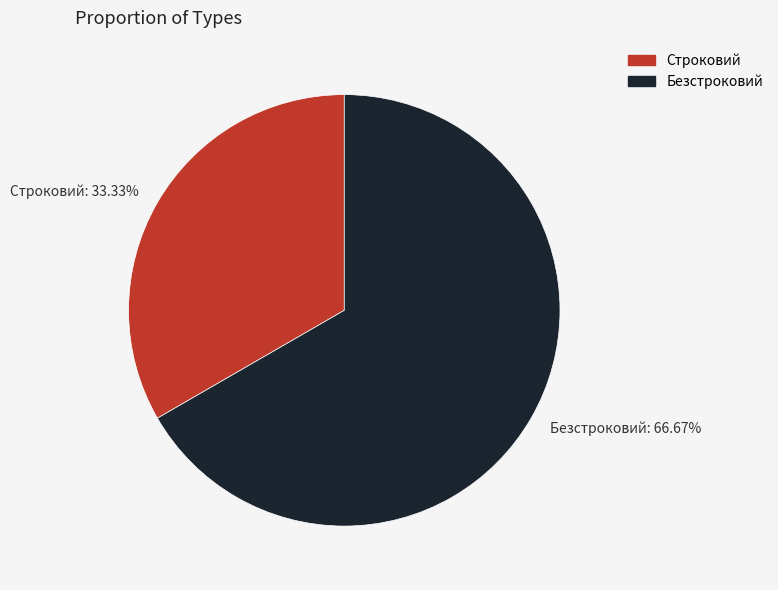

Between Безстроковий: 66.67% and Строковий: 33.33%, which is larger?

Безстроковий: 66.67%